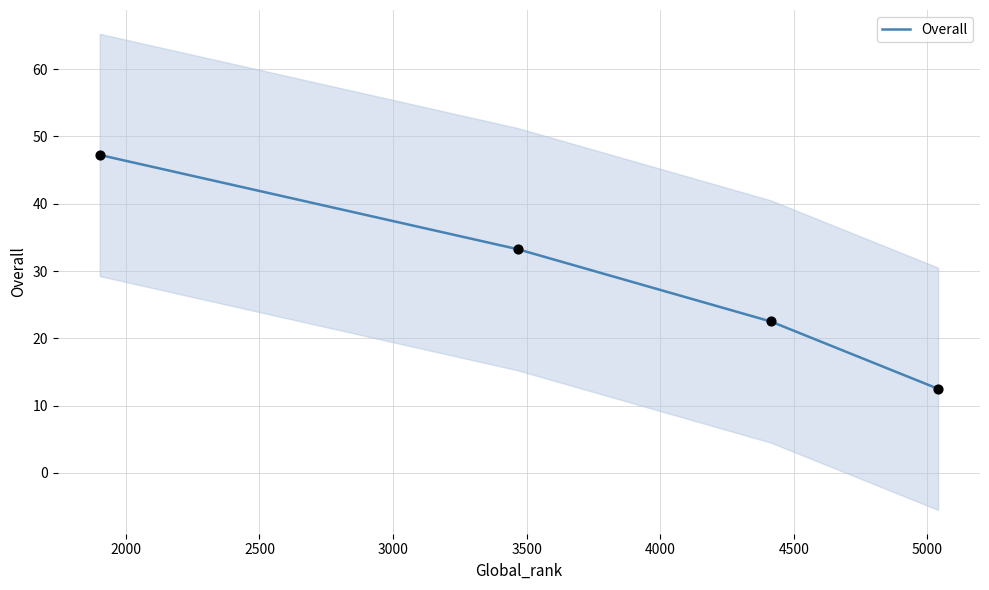

What is the change in value from 4414 to 5040?

-10.0